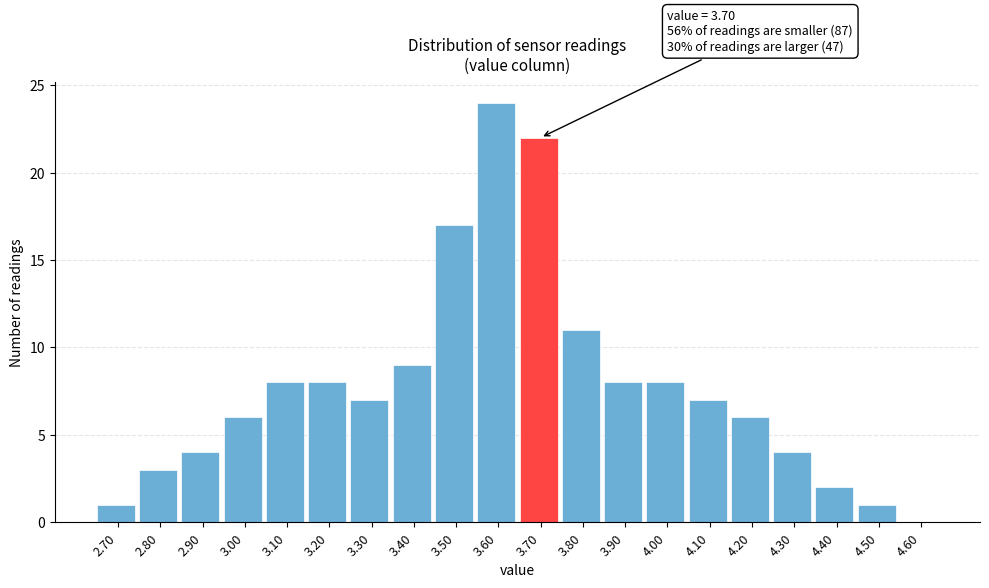

Which range on the x-axis has the tallest bar?

3.55 to 3.65